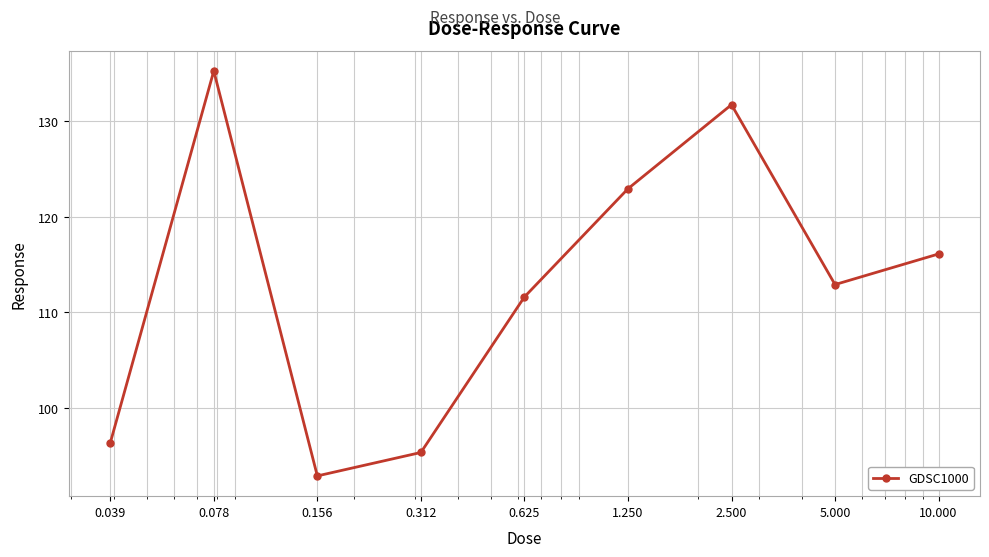

What is the greatest value displayed?

135.3